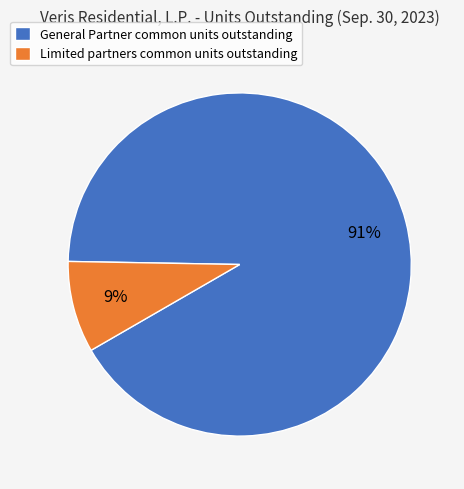

Which category has the smallest portion of the pie?

Limited partners common units outstanding